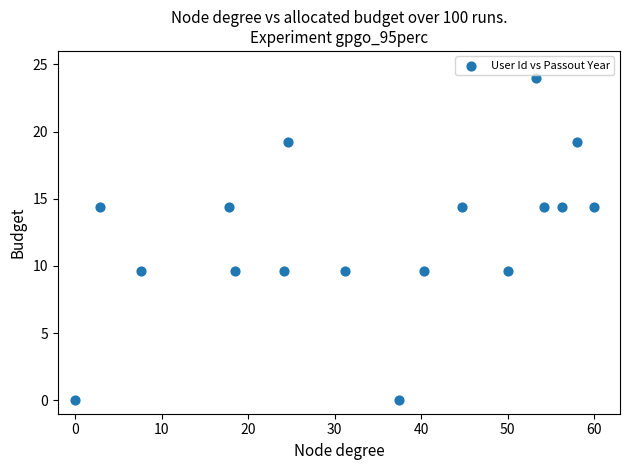

What is the range of X values (max minus min)?

60.0